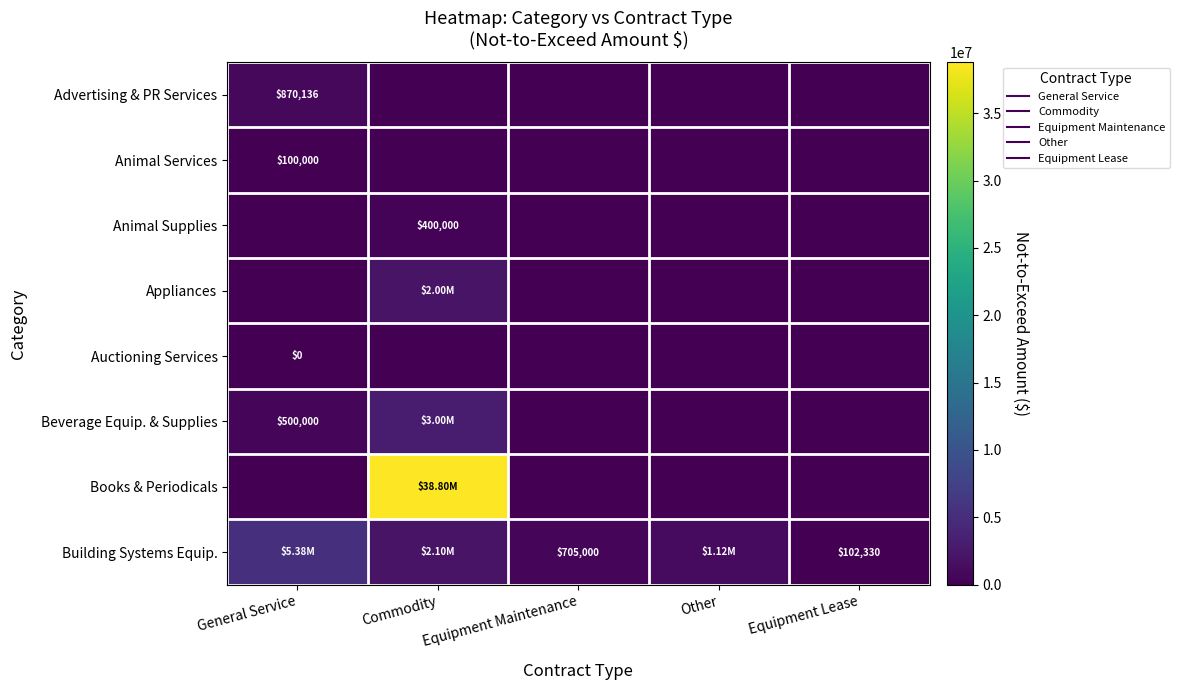

Which series changed the most between General Service and Commodity?

Books & Periodicals